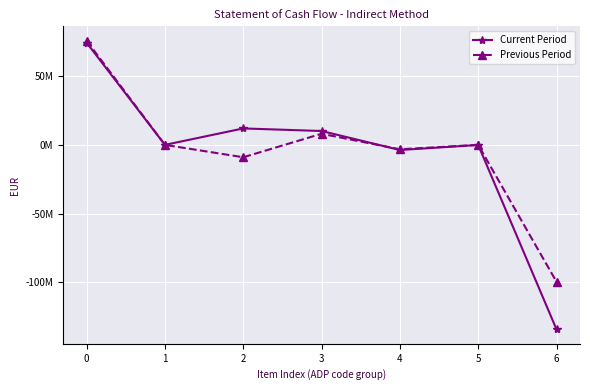

What are all the series names shown in the legend?

Current Period, Previous Period